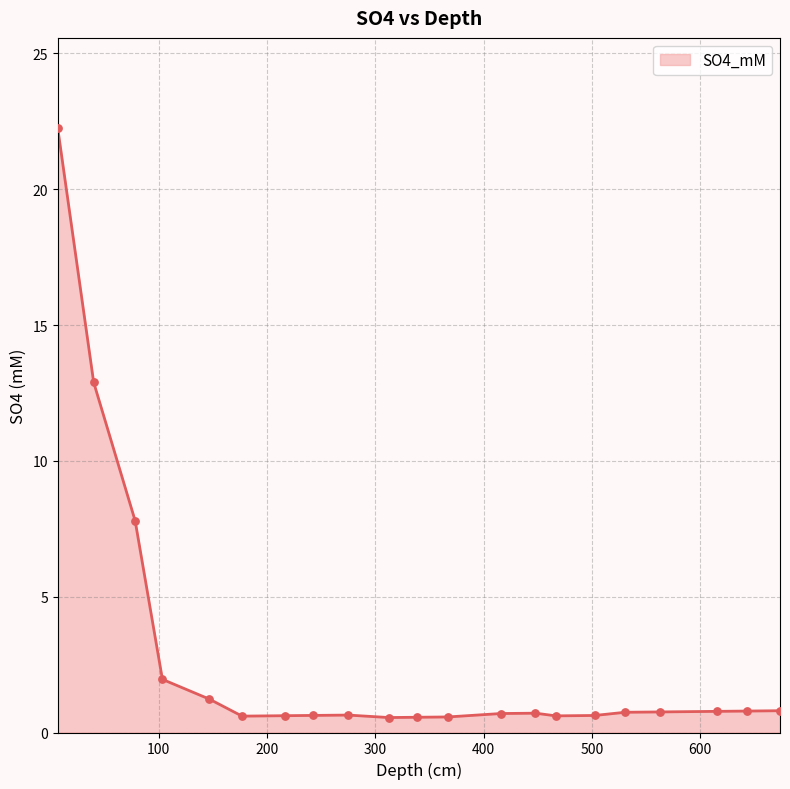

What is the smallest value displayed?

0.6